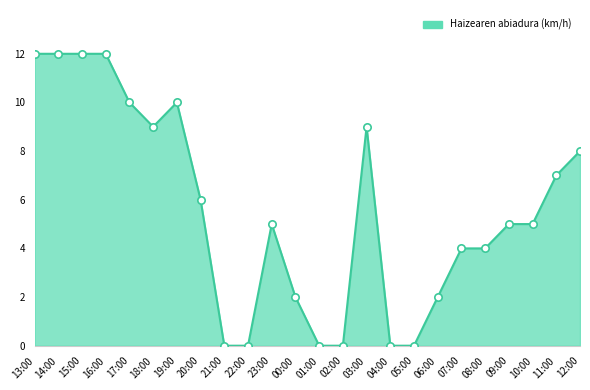

Which has a higher value, 20:00 or 12:00?

12:00